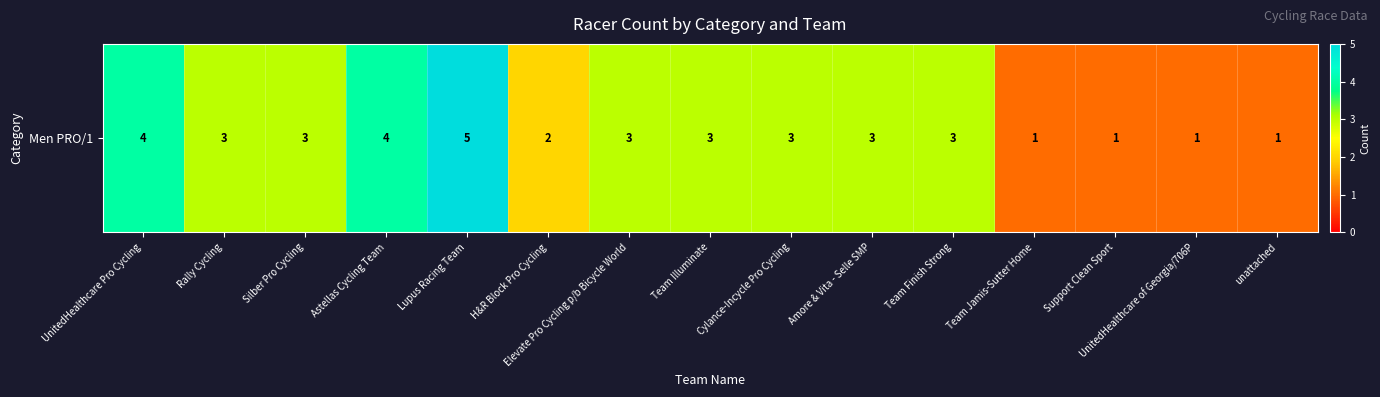

Count the values in the range 1 to 3.

12